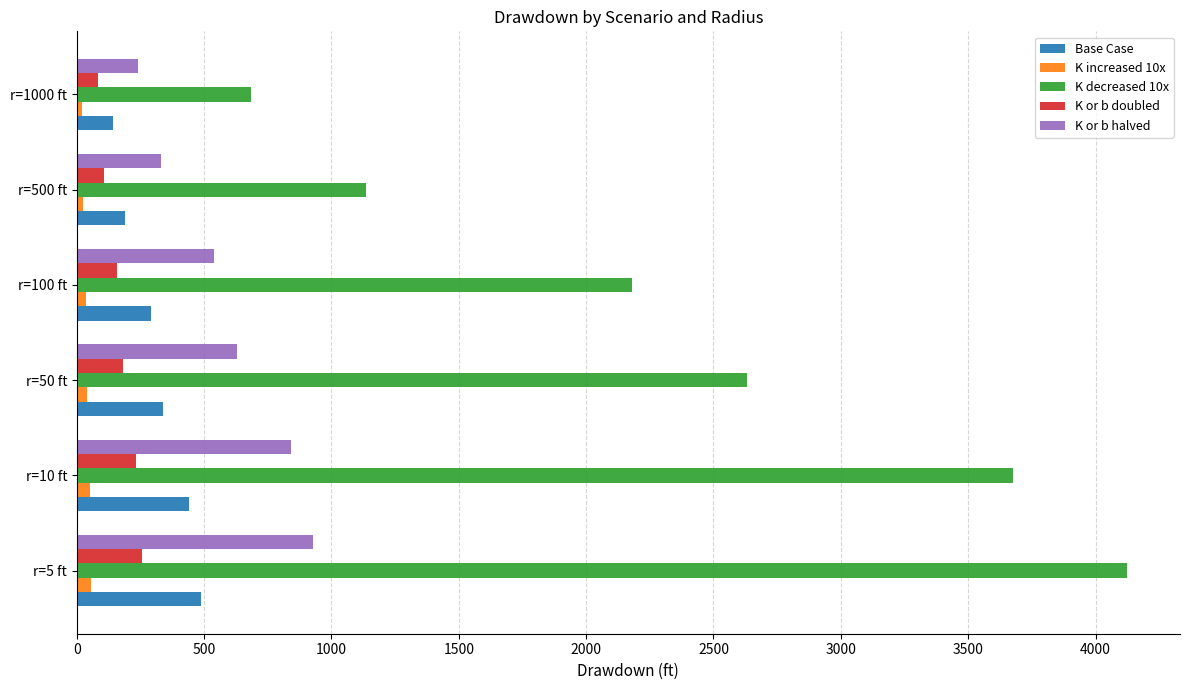

What is the average value of the Base Case series?

315.2